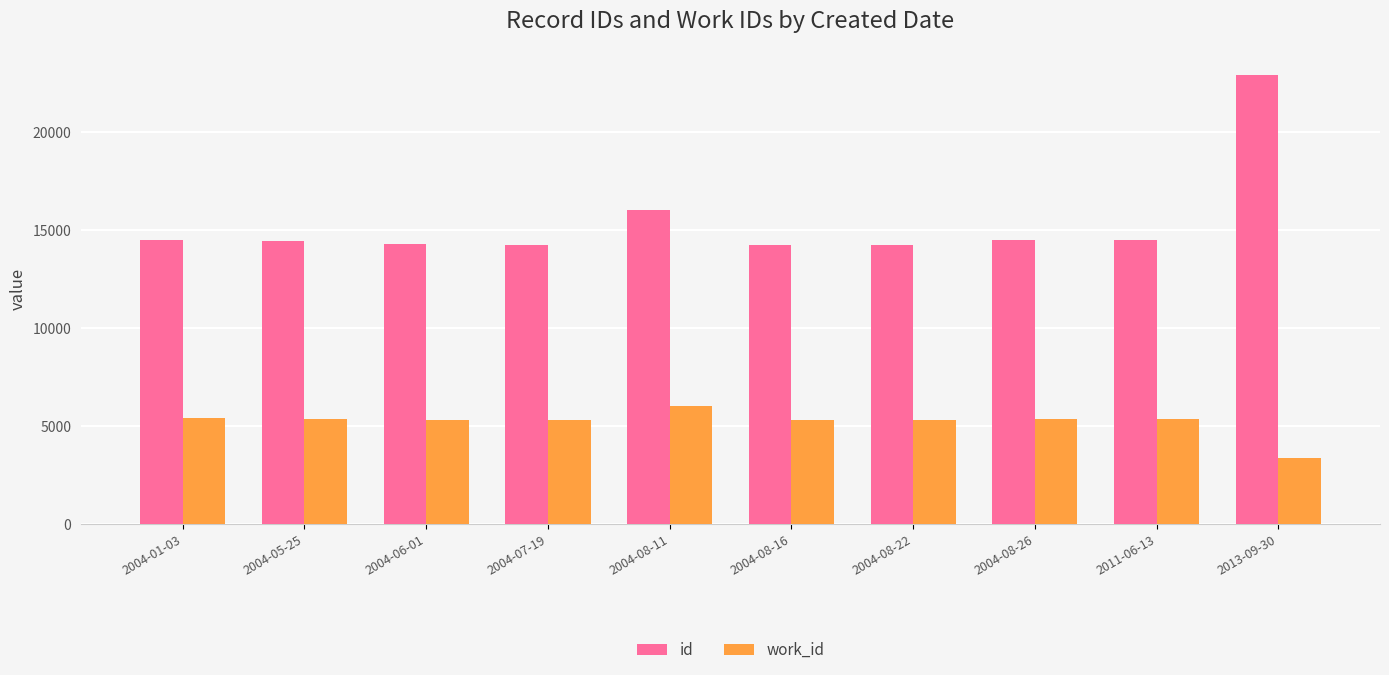

Rank the series by their maximum value, from highest to lowest.

id, work_id